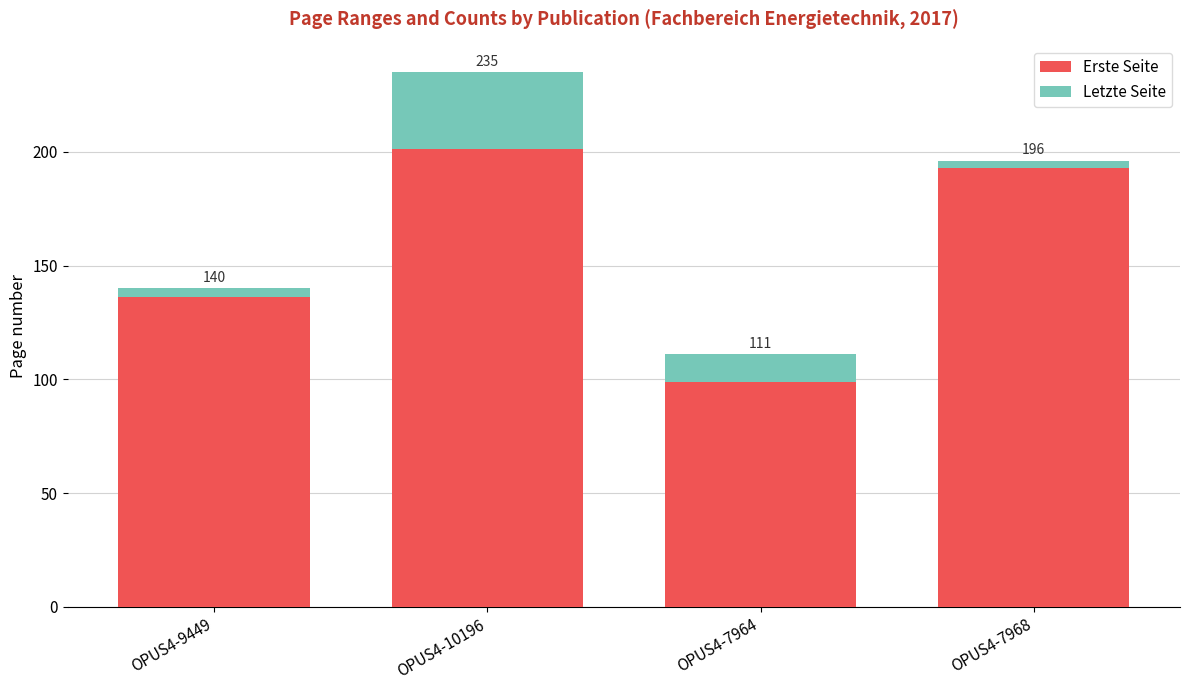

Which series has the largest total across all categories?

Erste Seite